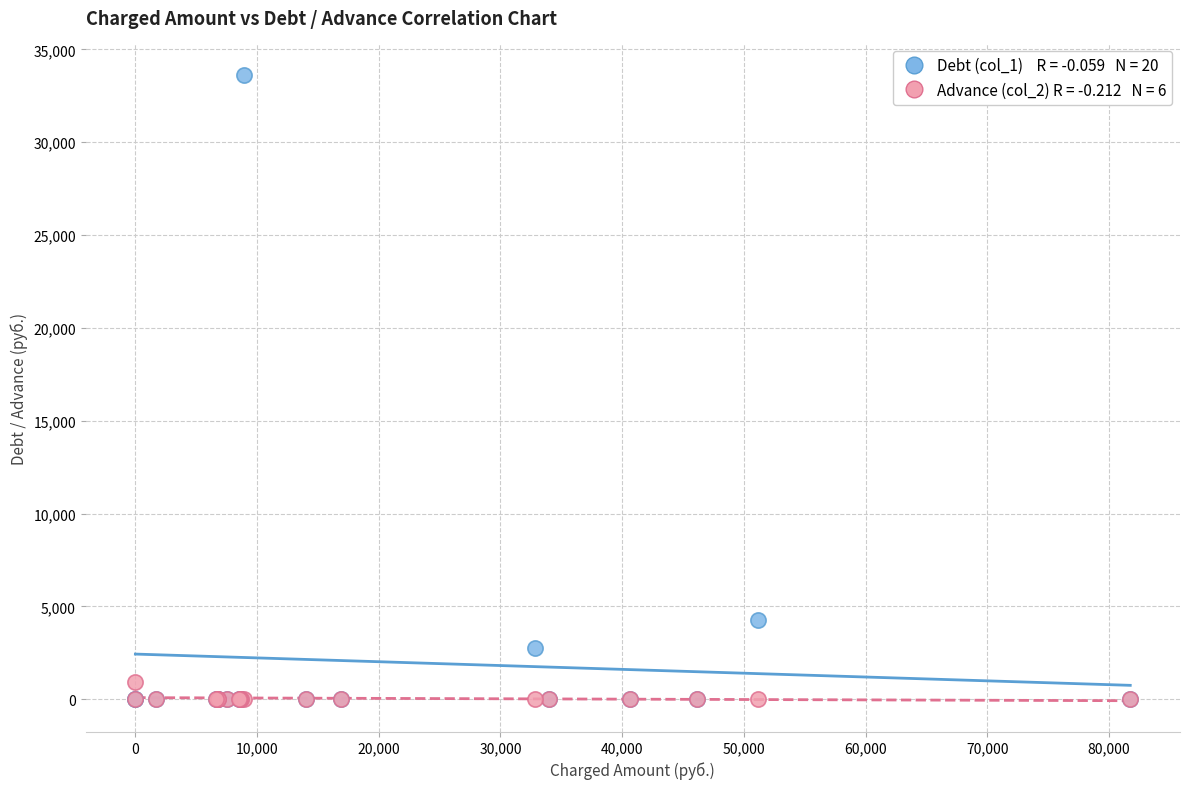

Across all series, what Y value is closest to 16818?

4263.7